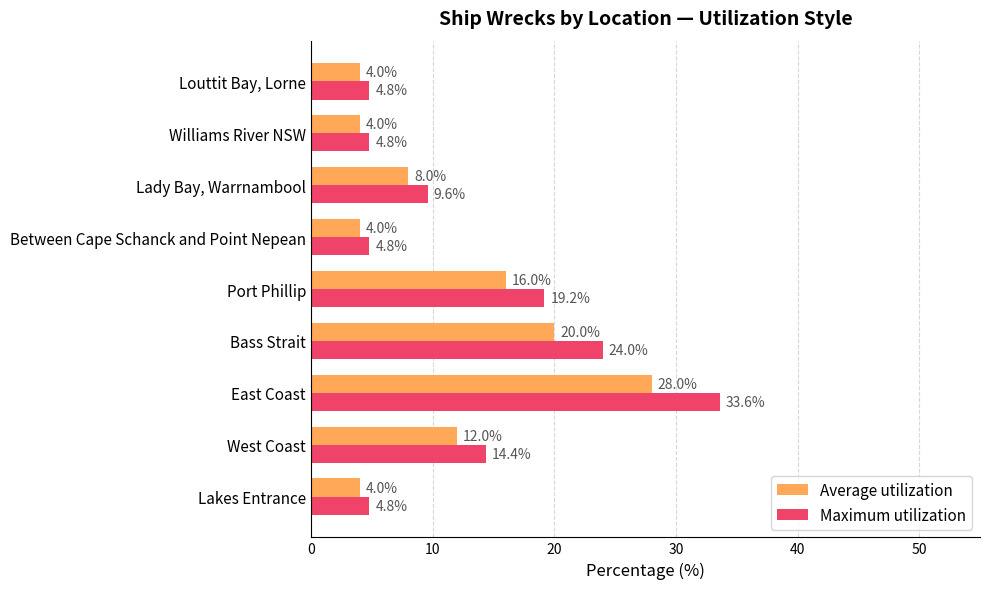

What is the sum of the Average utilization values at Williams River NSW and Bass Strait?

24.0